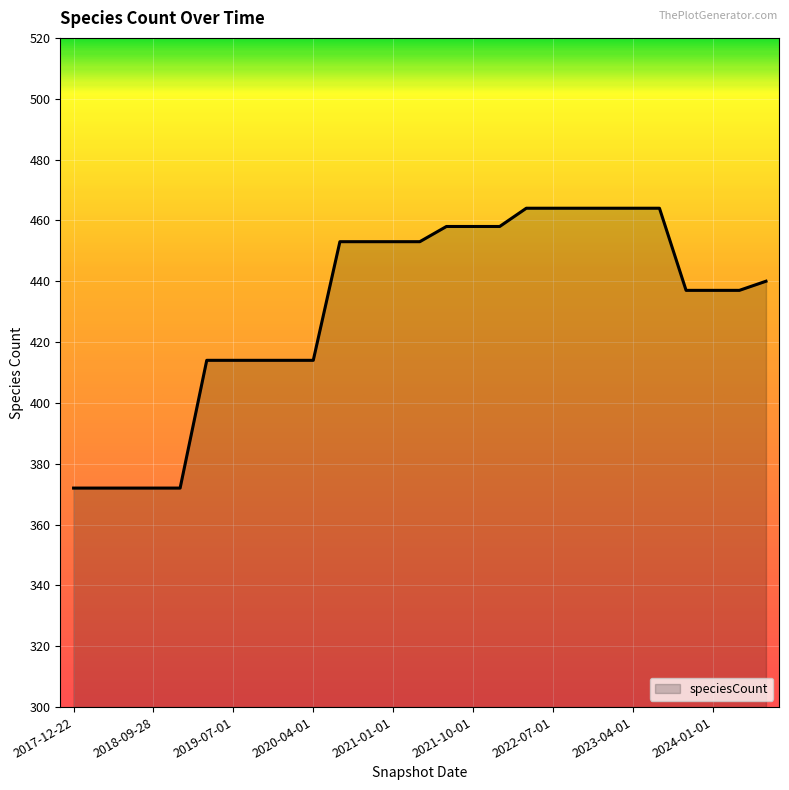

What is the difference between the maximum and minimum values?

92